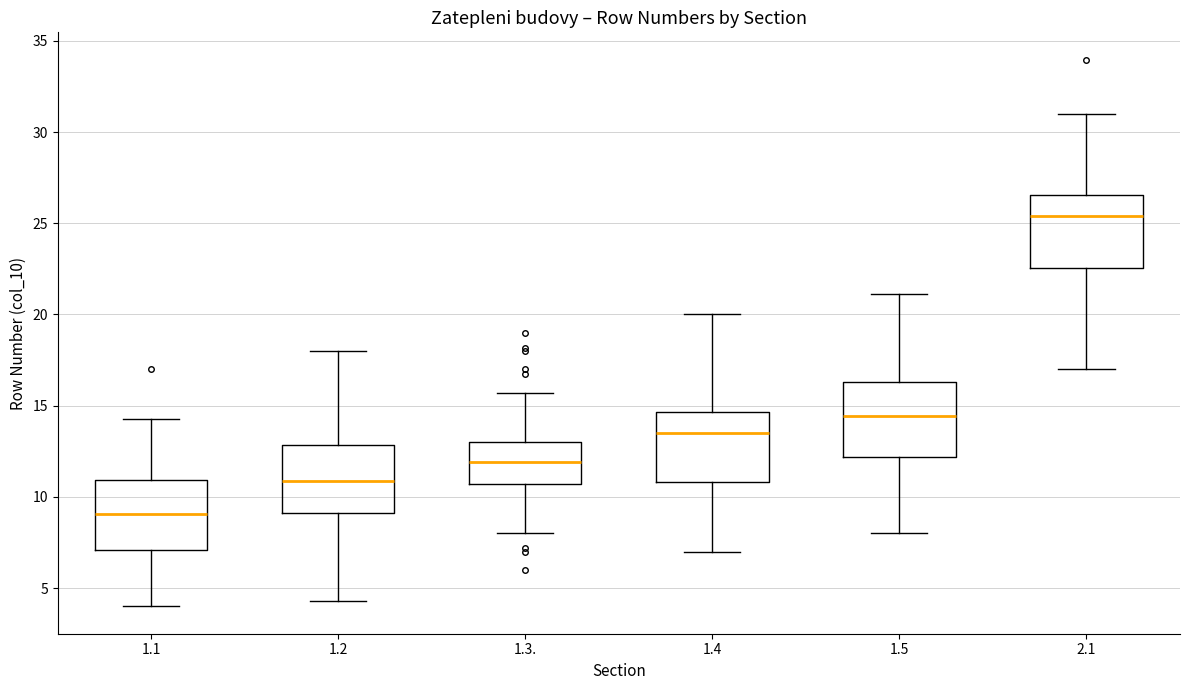

Where does the lower whisker of the box for 1.2 end on the y-axis? The values are not printed on the chart, so give them approximately, as read against the axis.

4.5